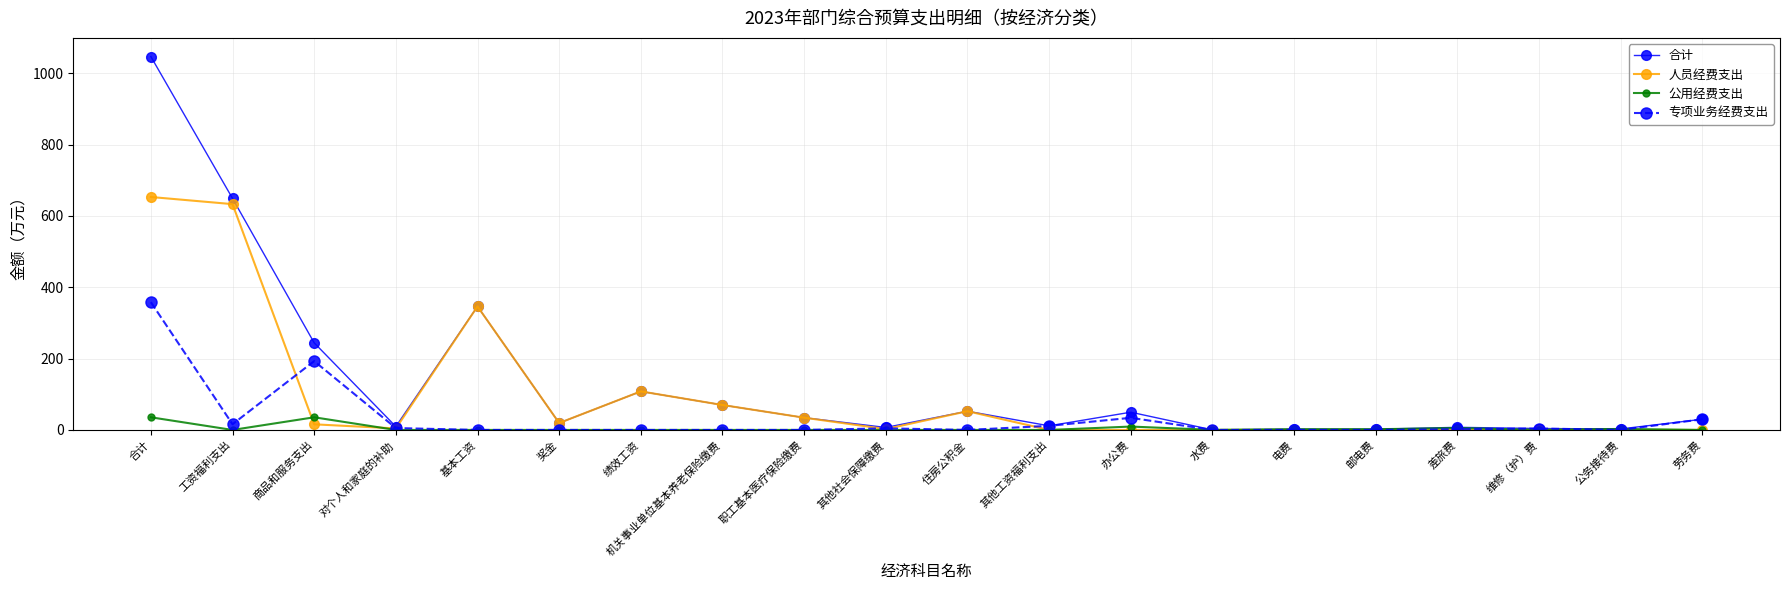

What is the maximum value for 合计?

1047.0